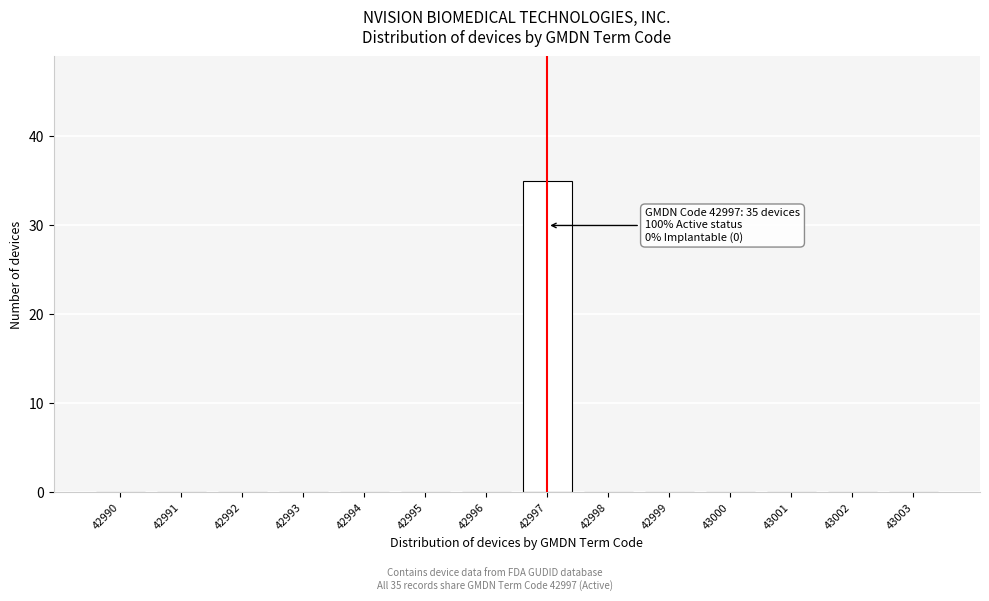

Reading left to right, transcribe all the data shown in this chart.

42990=0	42991=0	42992=0	42993=0	42994=0	42995=0	42996=0	42997=35	42998=0	42999=0	43000=0	43001=0	43002=0	43003=0